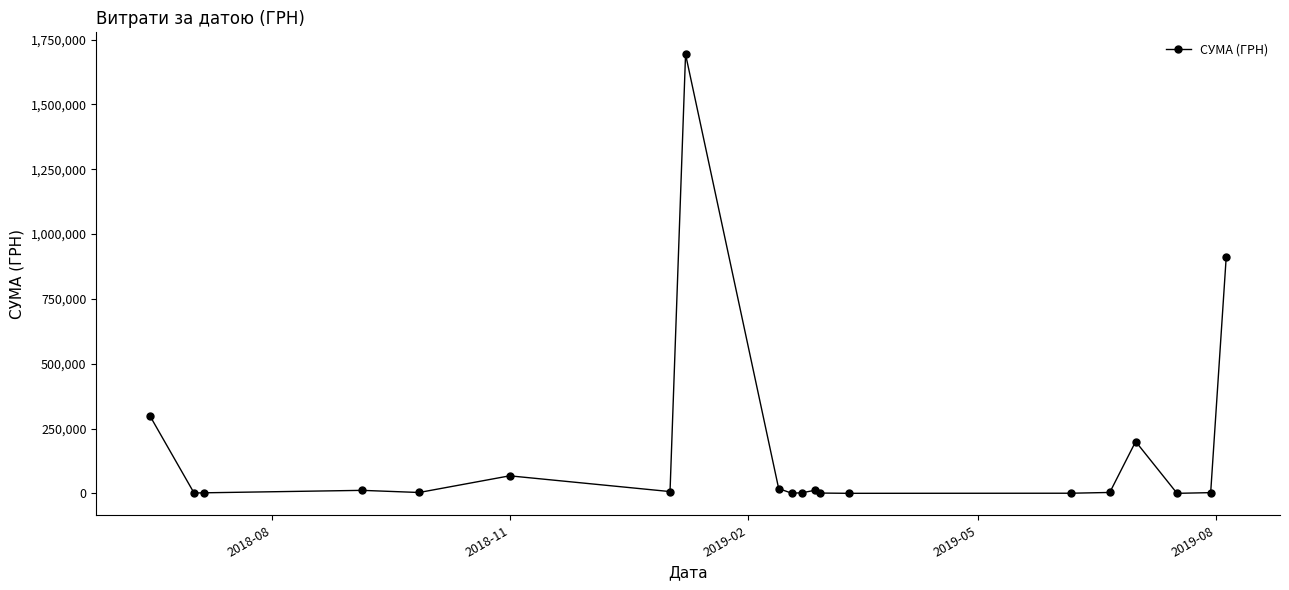

True or false: there are more than 1 points higher than both neighbors.

True